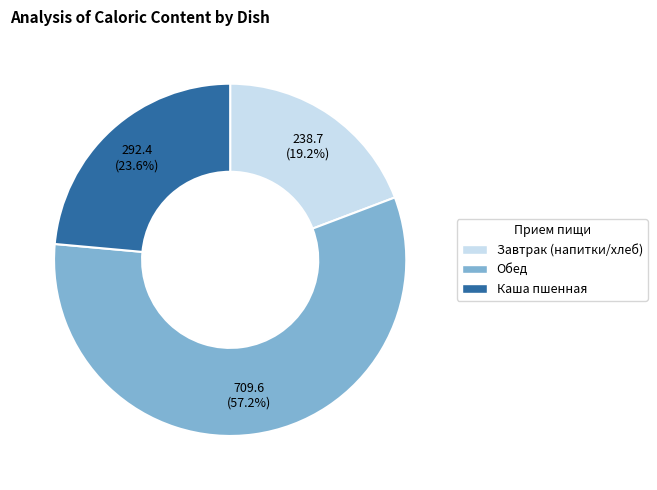

Between Обед and Завтрак (напитки/хлеб), which is larger?

Обед